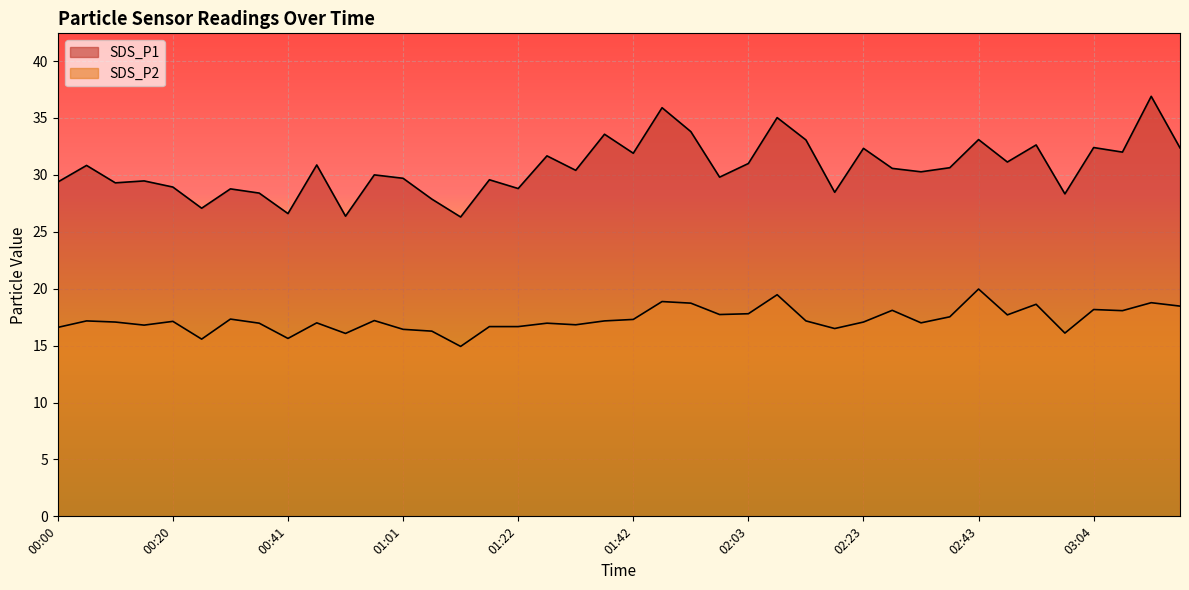

How many values in the SDS_P1 series exceed 30?

22